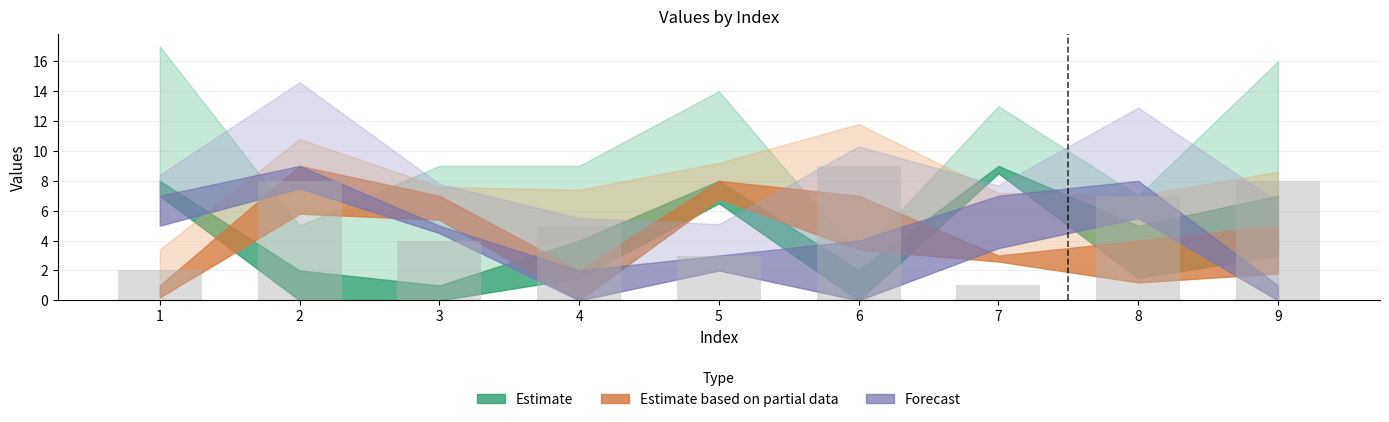

The chart shows a value of 2 at 1. True or false?

True